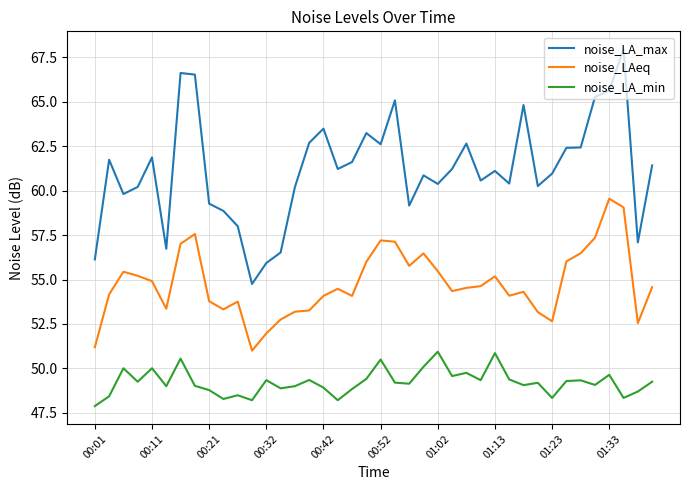

At how many categories does at least one series exceed 64?

7